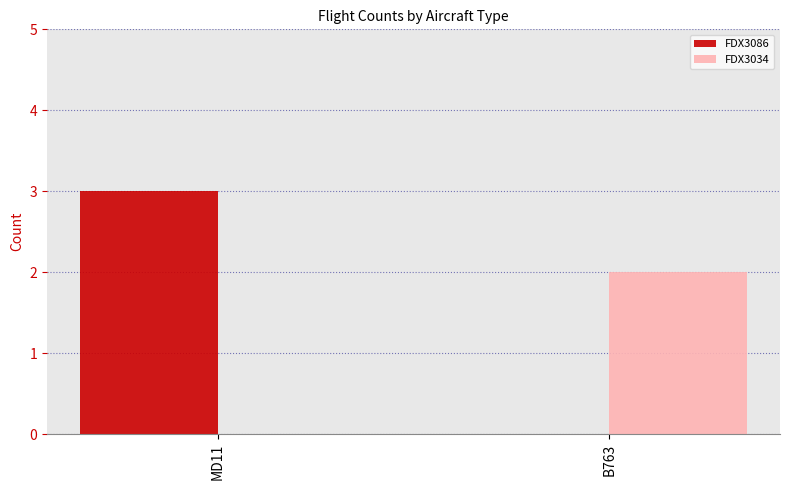

Which category has the highest value across all series?

MD11